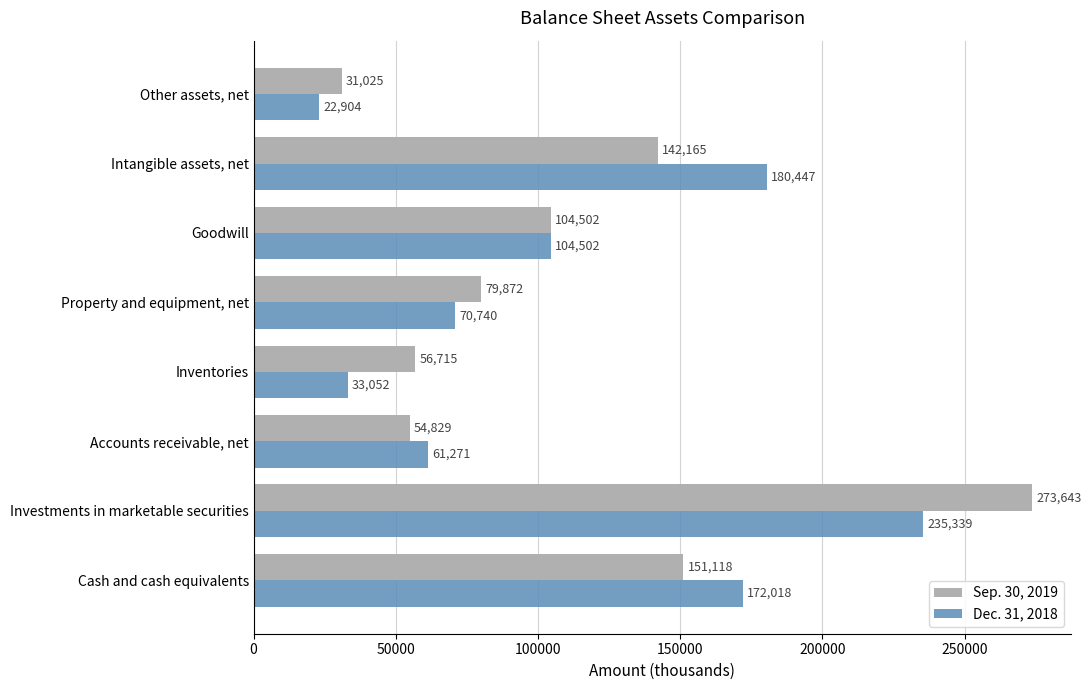

List the series in order of their peak value, lowest first.

Dec. 31, 2018, Sep. 30, 2019